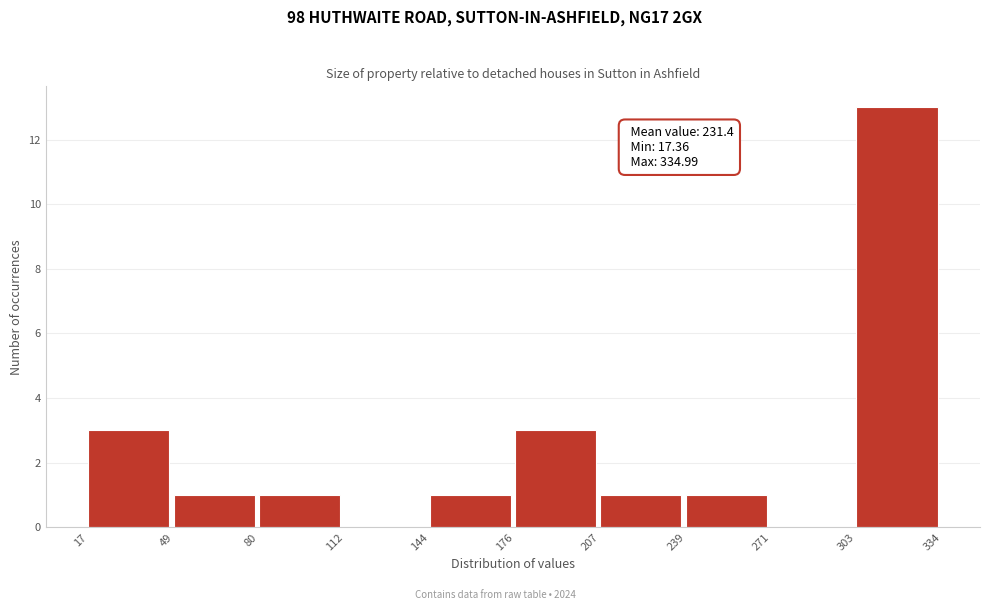

Over which range of the x-axis is the bar tallest?

303 to 334